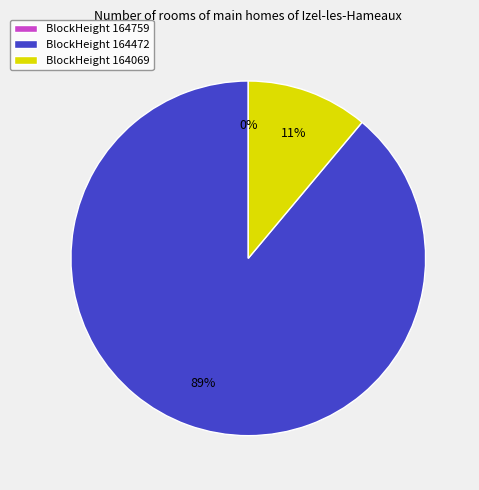

How many segments does this pie chart have?

3